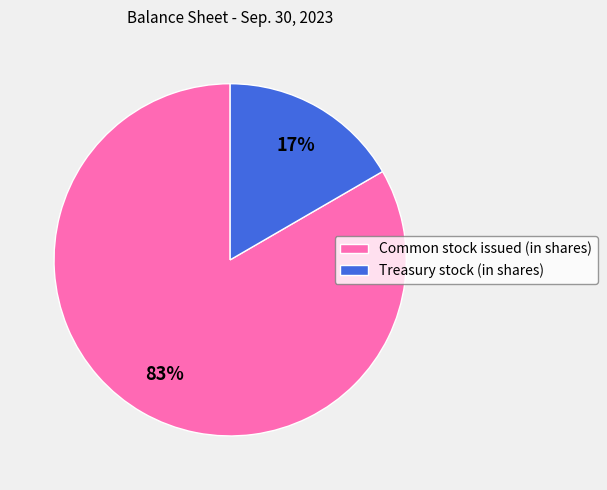

To the nearest percent, what portion does Common stock issued (in shares) represent?

83%